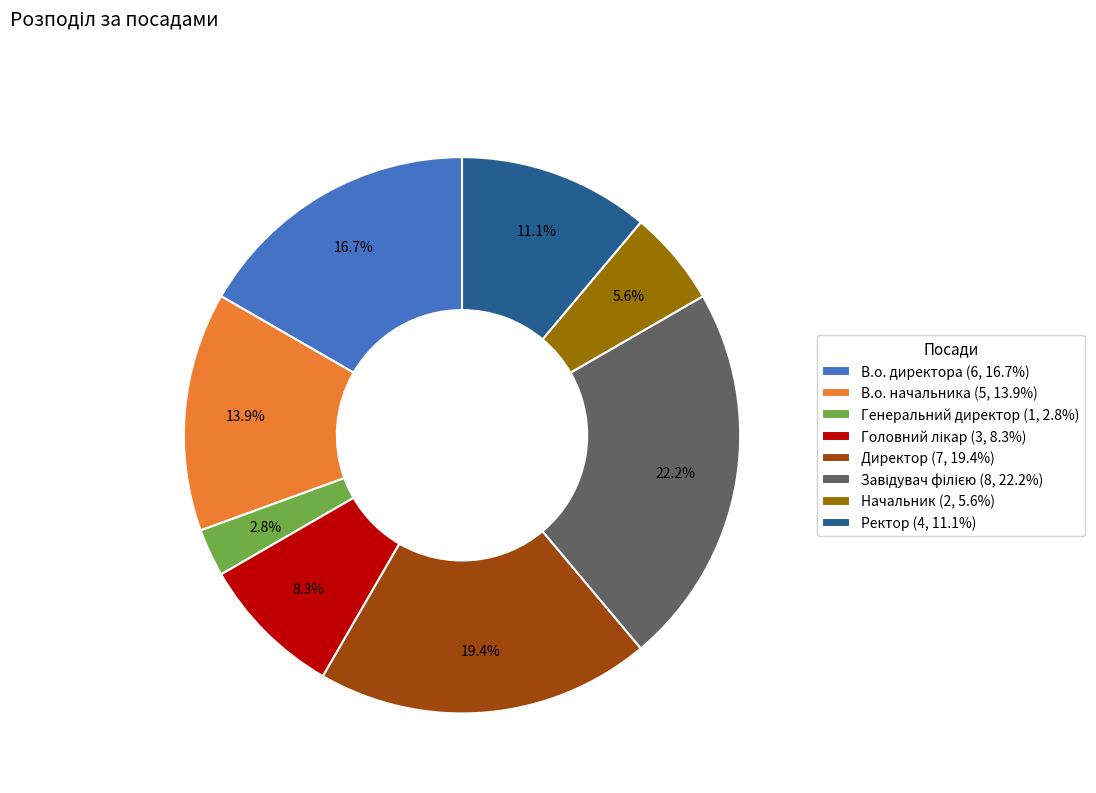

True or false: Директор accounts for 19% of the total.

True